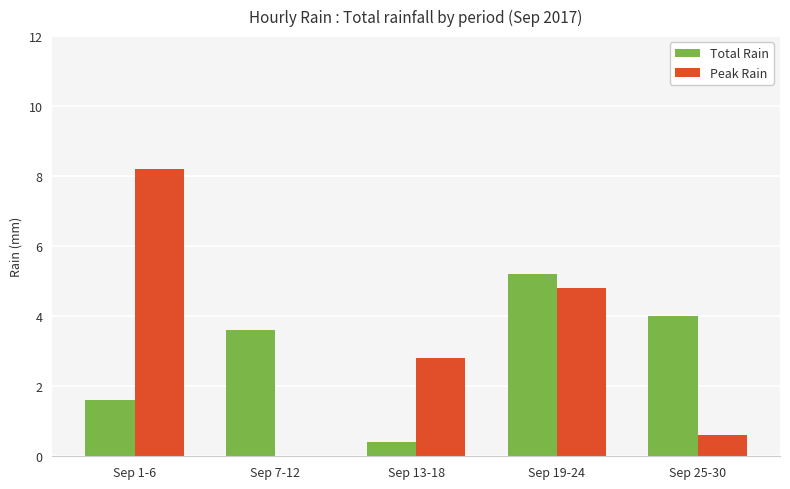

Which category has the highest value in the Total Rain series?

Sep 19-24